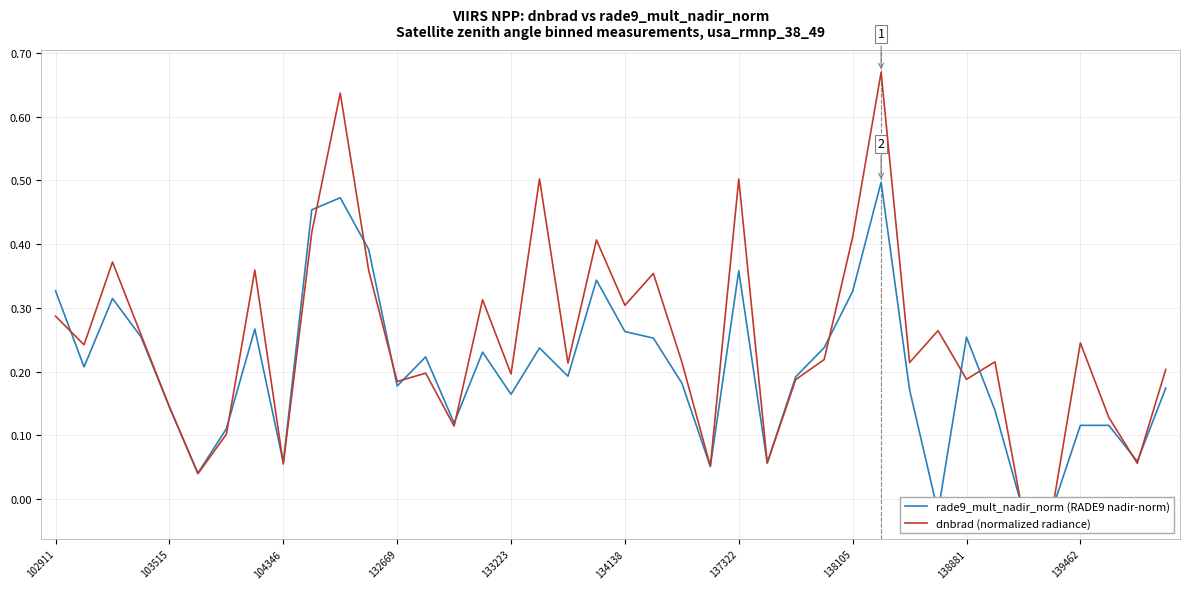

How many times do rade9_mult_nadir_norm (RADE9 nadir-norm) and dnbrad (normalized radiance) cross each other?

17